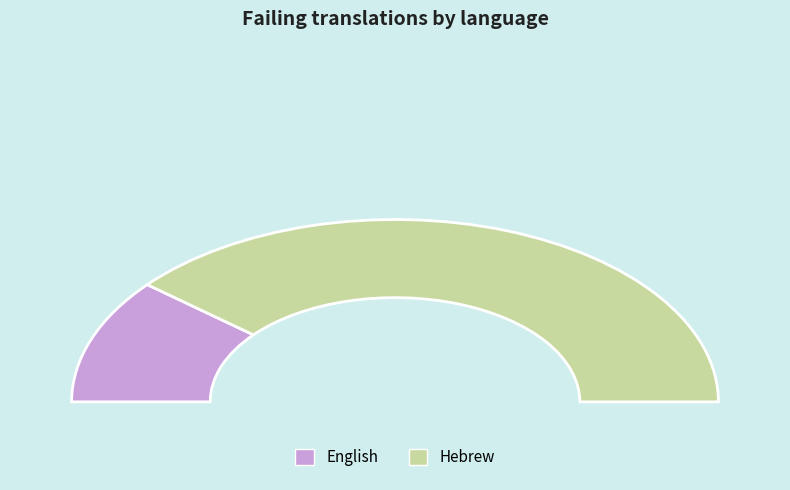

Which slice represents more than half of the pie?

Hebrew